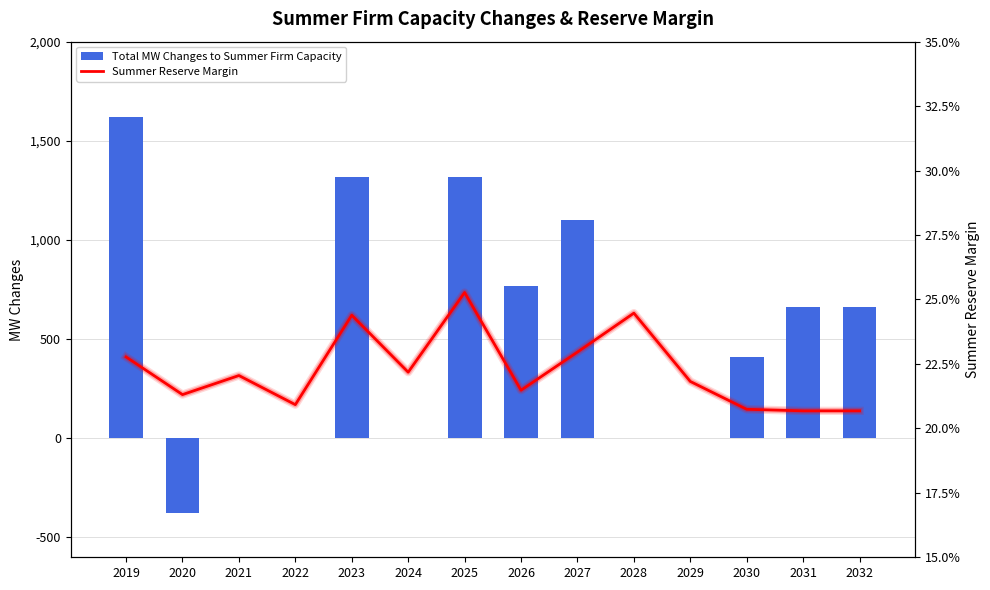

At 2032, list the series in order from largest to smallest.

Total MW Changes to Summer Firm Capacity, Summer Reserve Margin